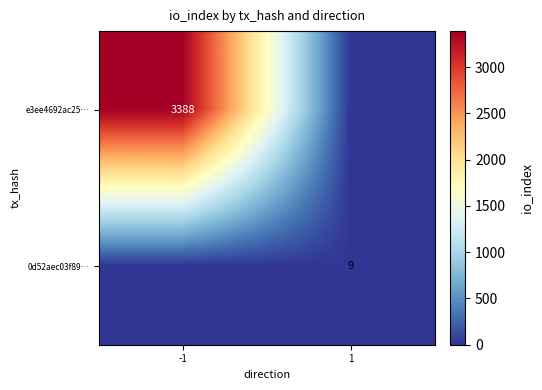

What is the greatest value displayed?

3388